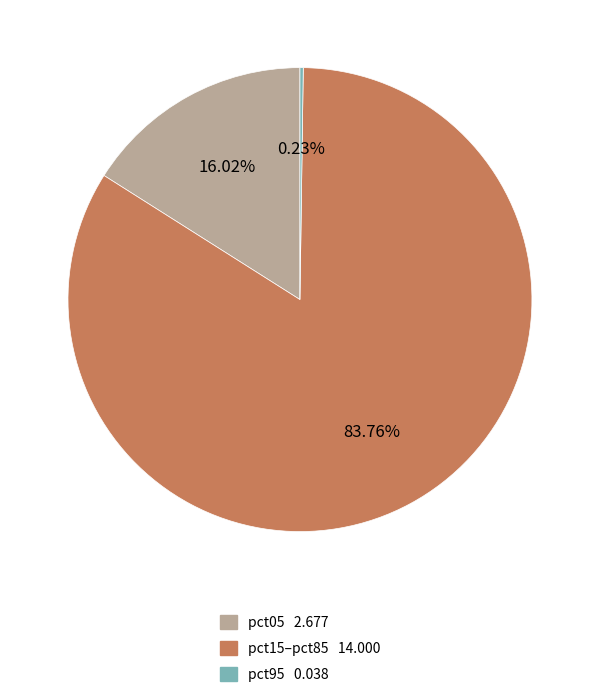

Is there a majority slice in this chart?

Yes